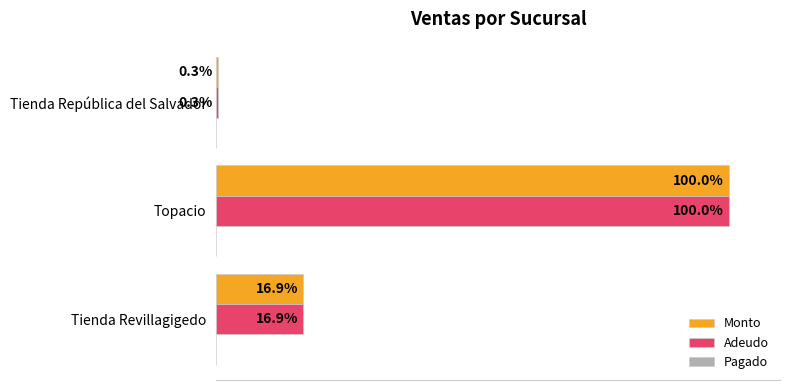

Where is Adeudo nearest to the value 50?

Tienda Revillagigedo